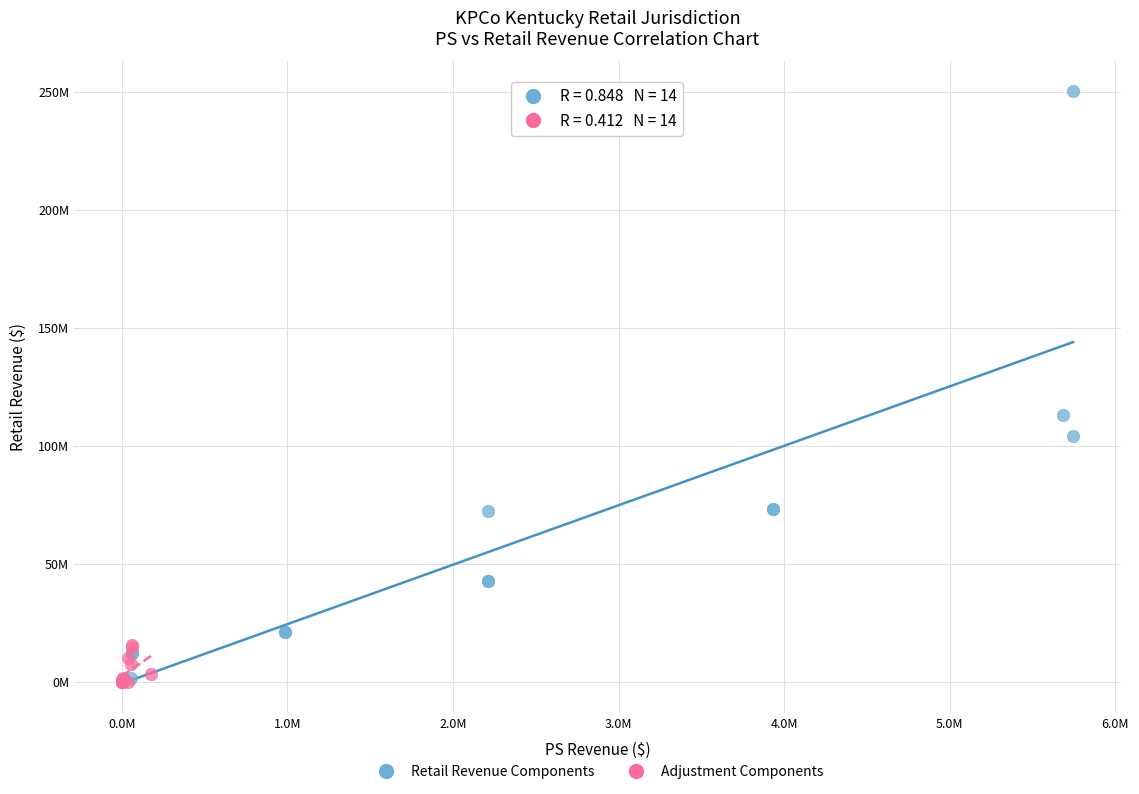

What are all the series names shown in the legend?

Retail Revenue Components, Adjustment Components